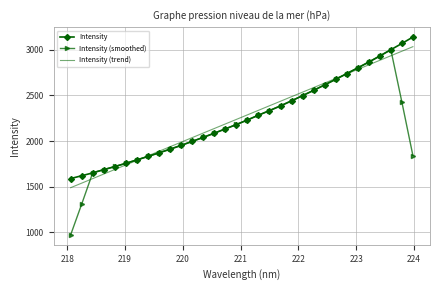

True or false: Intensity (trend) has more than 2 interior local peaks.

False